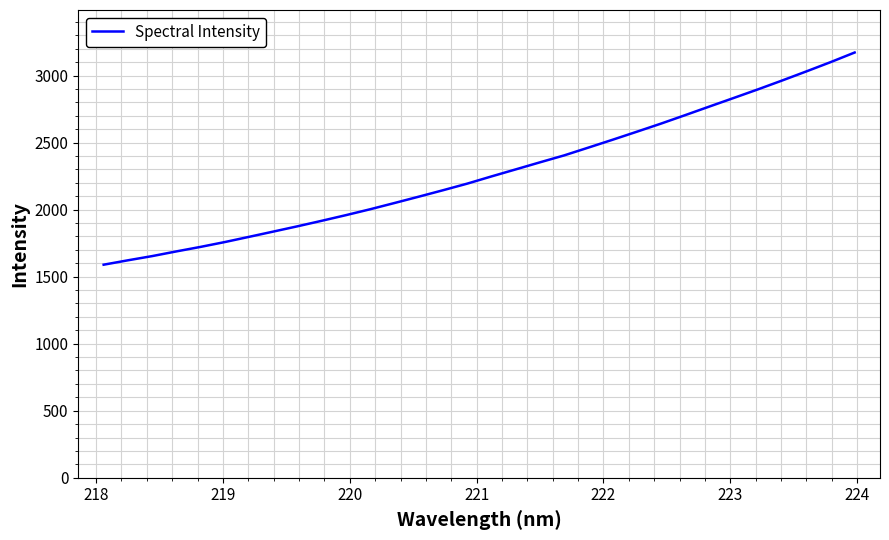

What is the difference between the maximum and minimum values?

1582.6